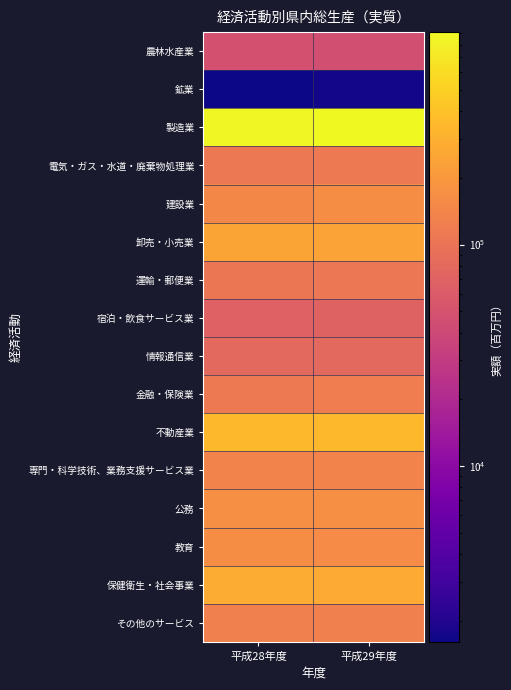

What is the smallest value displayed?

1606